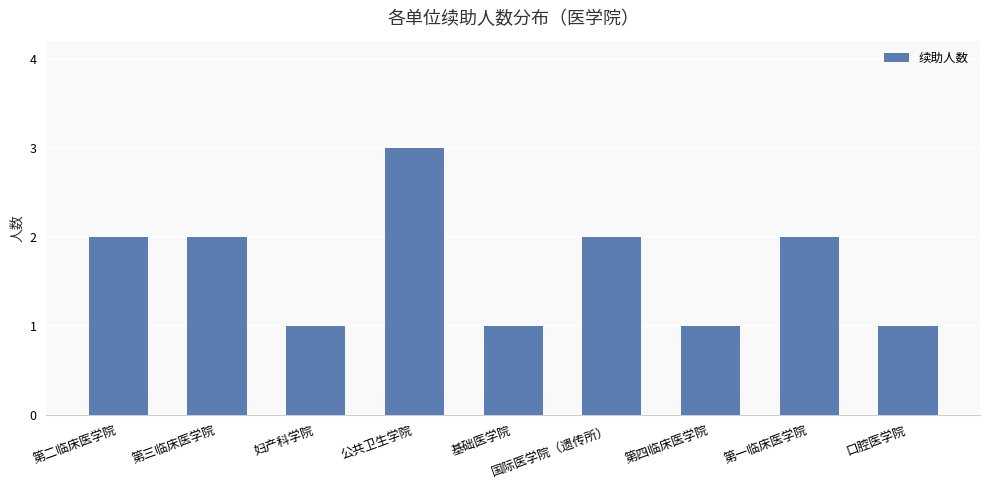

What value does the data have at 基础医学院?

1